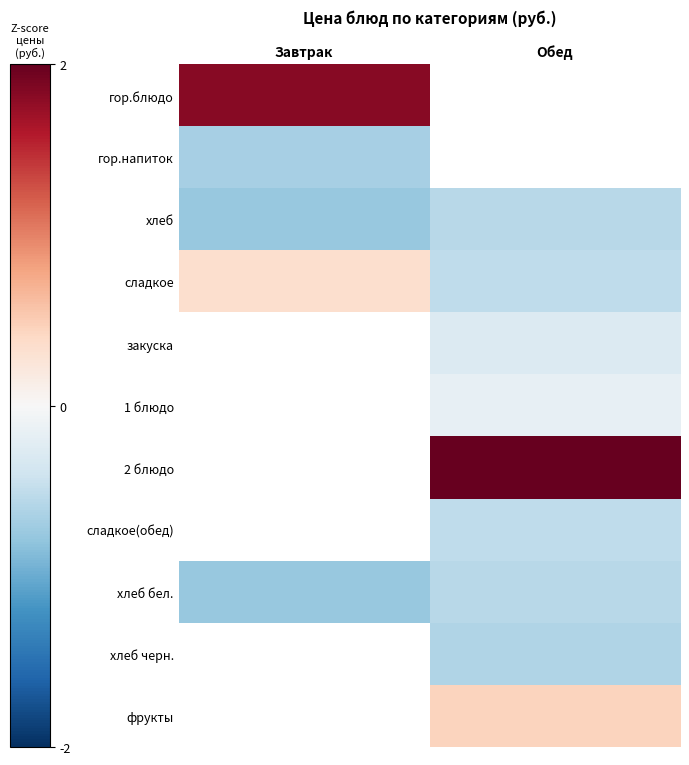

How many values in the 1 блюдо series are below 0?

1